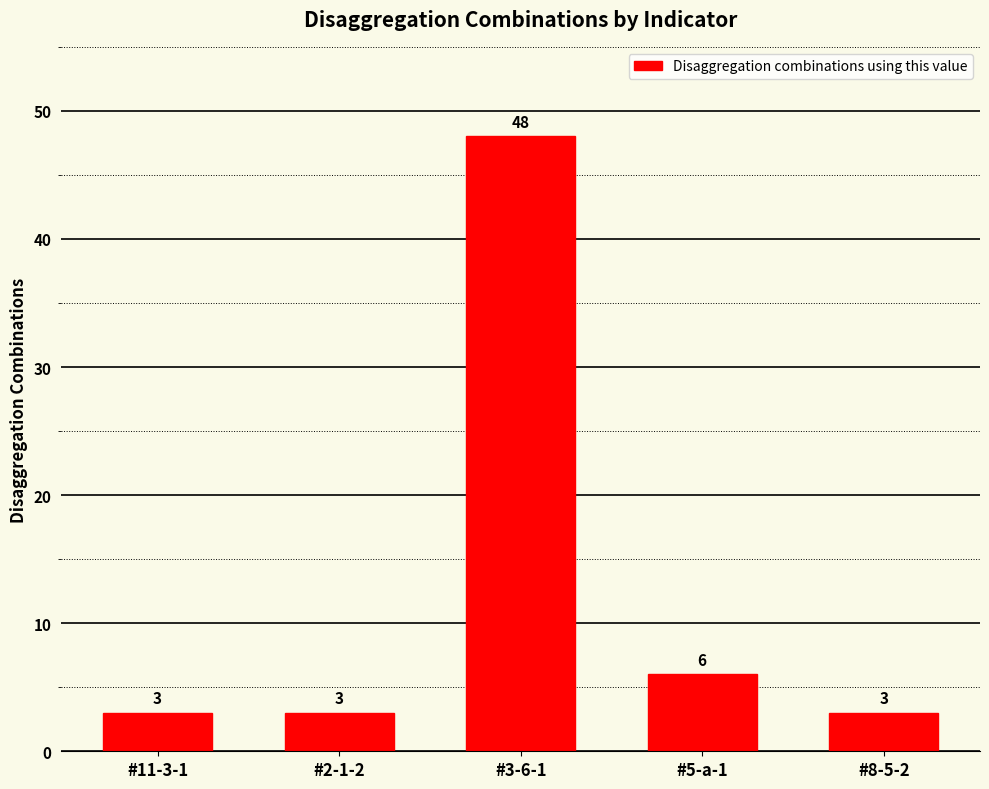

What is the difference between the values at #5-a-1 and #3-6-1?

42